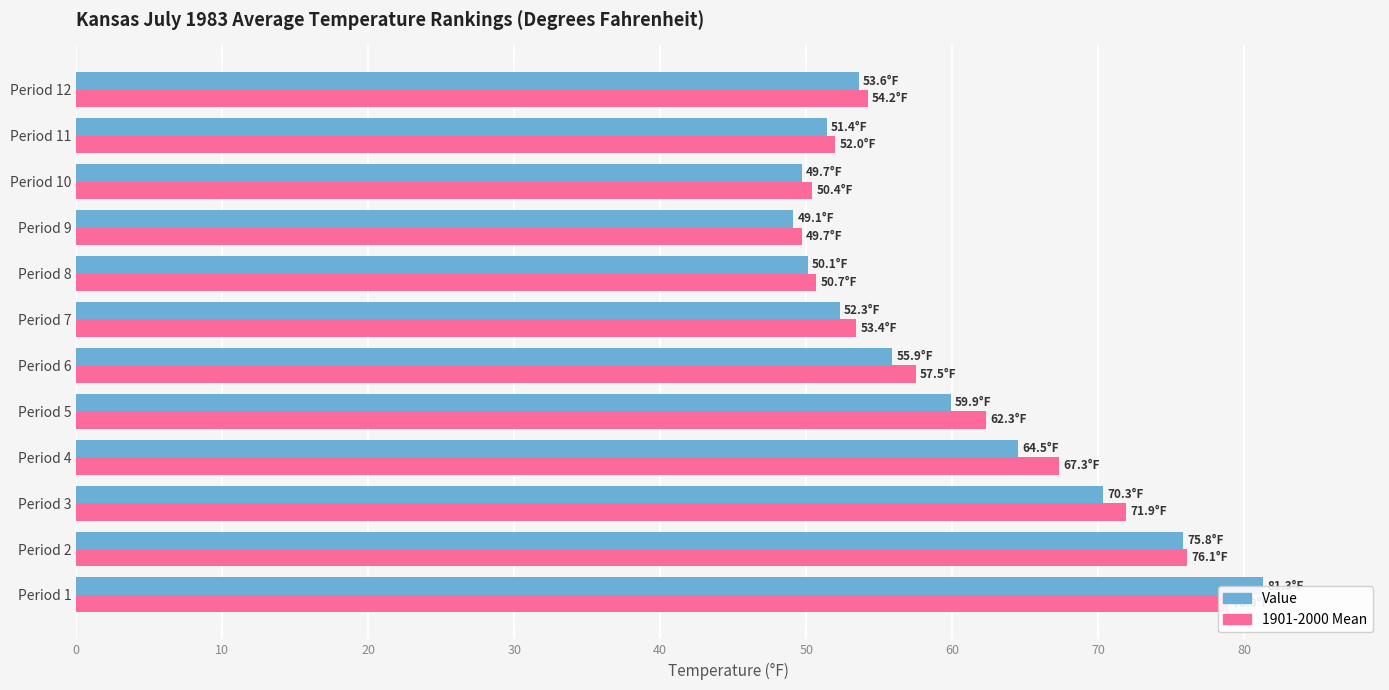

The value of Value at Period 7 is 93.8. True or false?

False